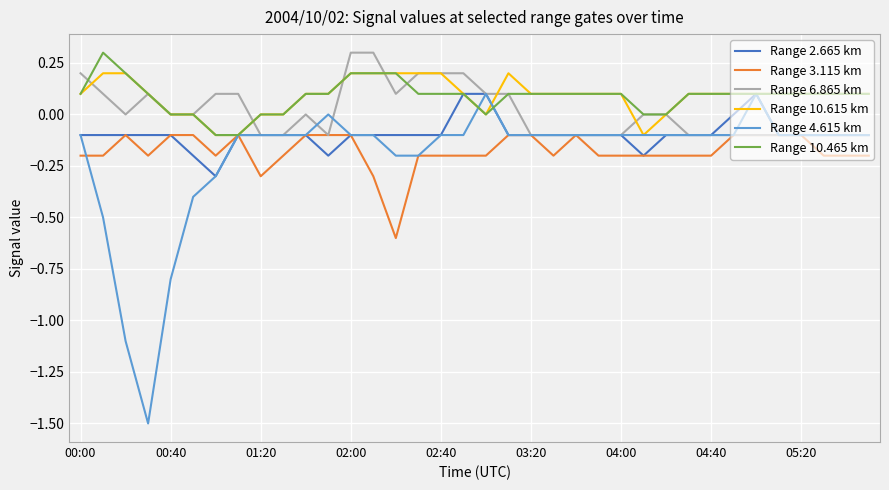

What is the maximum value shown in the chart?

0.3